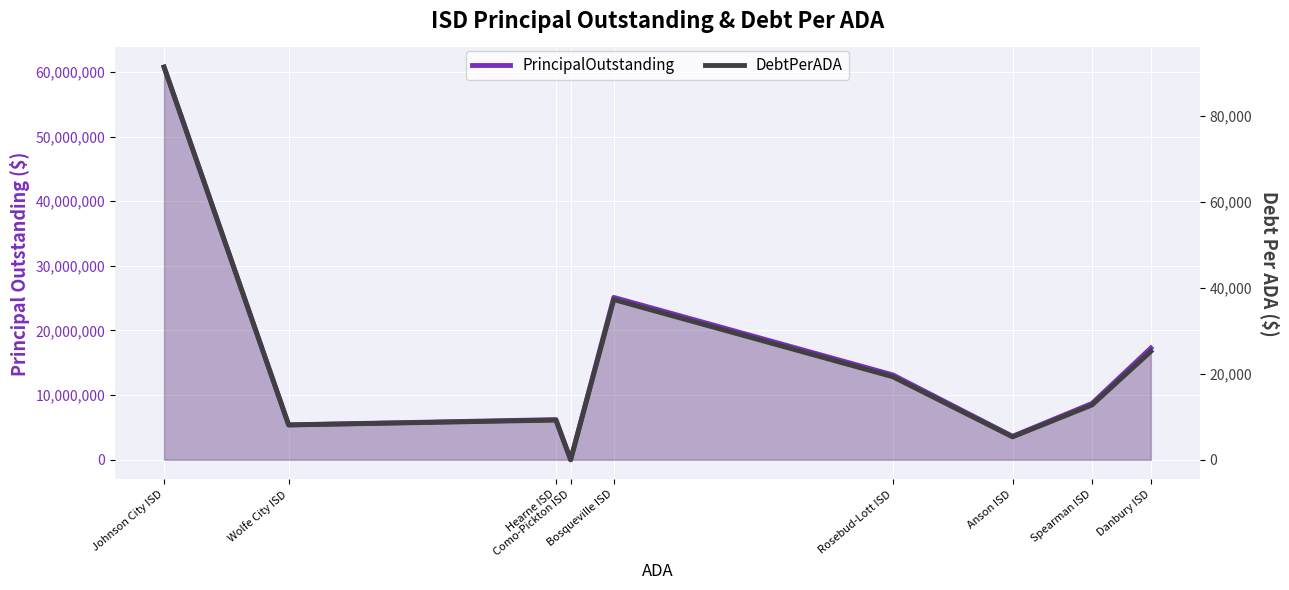

Which series has the largest total across all categories?

PrincipalOutstanding